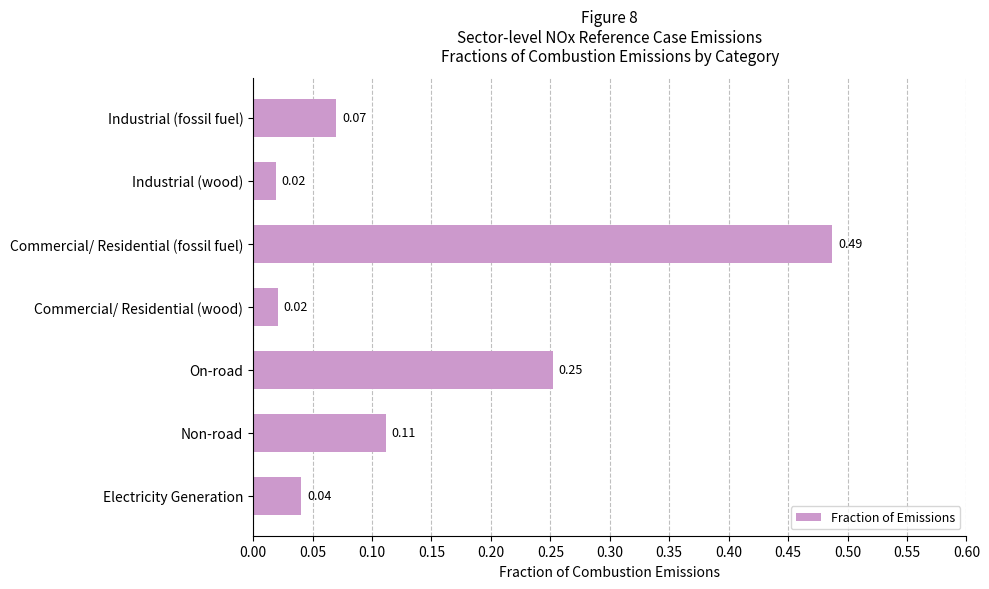

What is the sum of all values?

1.0